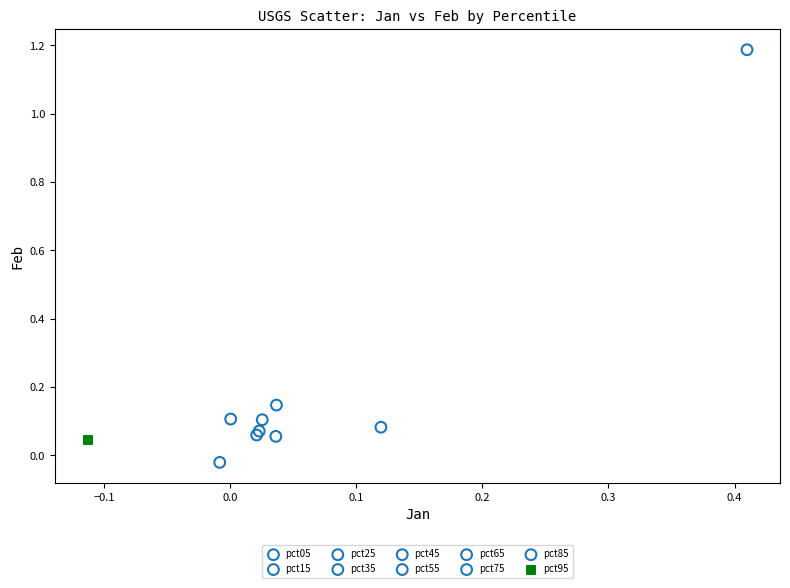

What are all the series names shown in the legend?

pct05, pct15, pct25, pct35, pct45, pct55, pct65, pct75, pct85, pct95